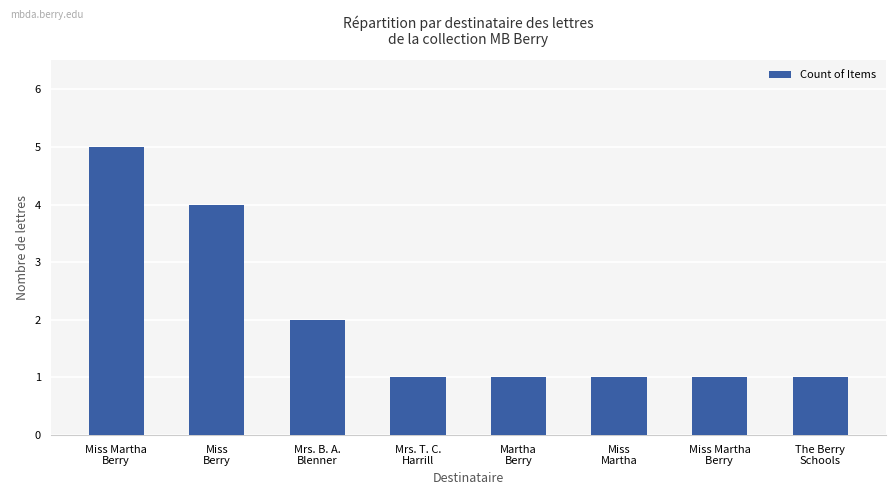

What is the sum of all values?

16